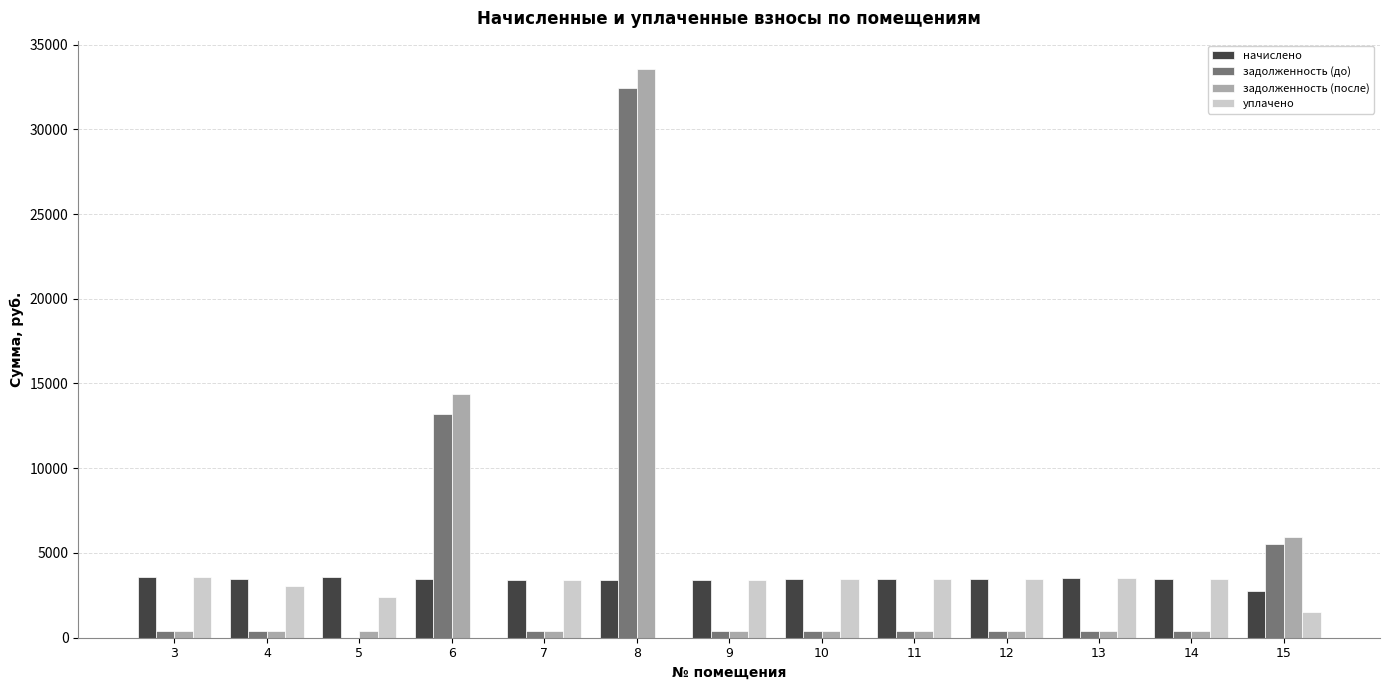

At which label does уплачено first exceed 3424?

3